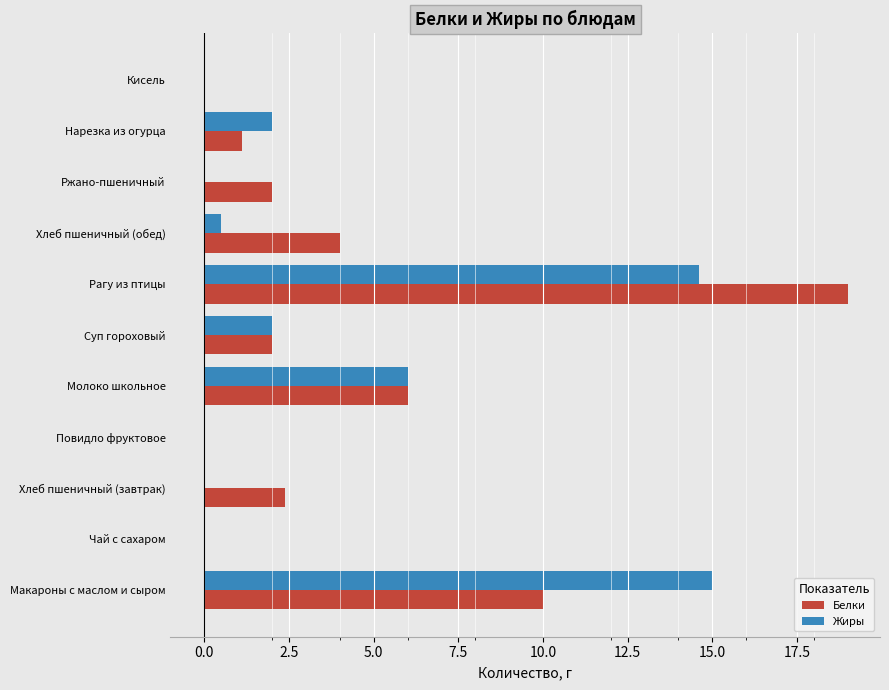

True or false: Жиры has a value of 3.5 at Нарезка из огурца.

False